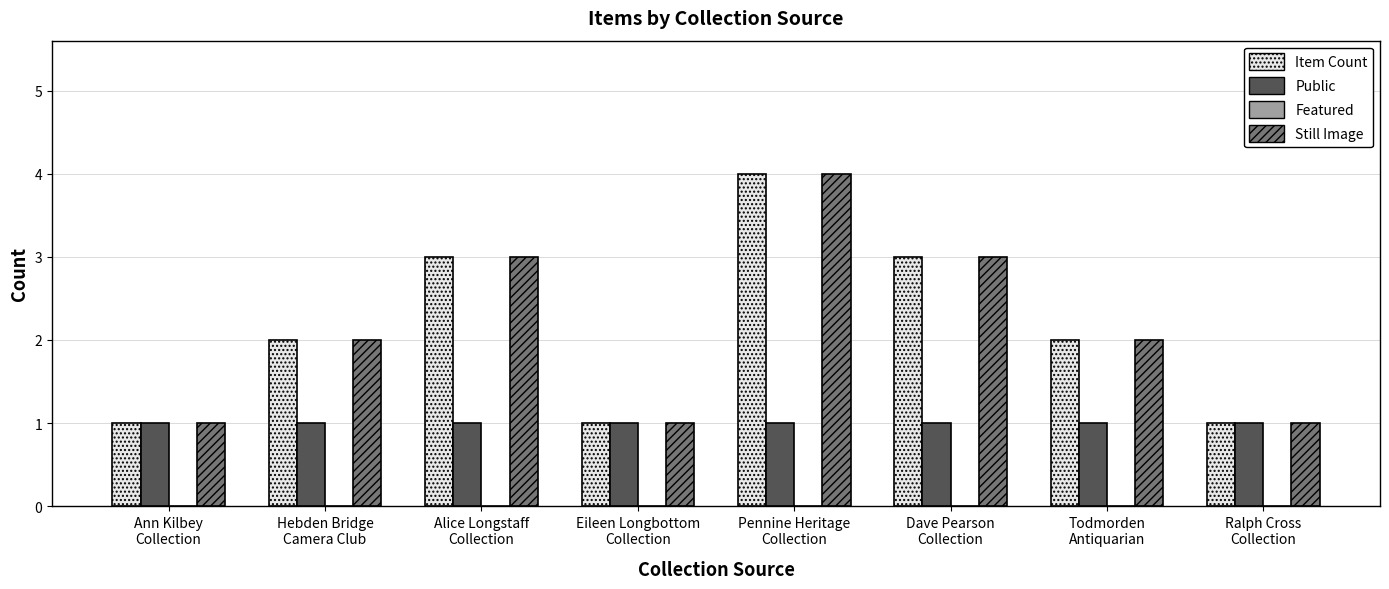

How many bars are there in total?

24